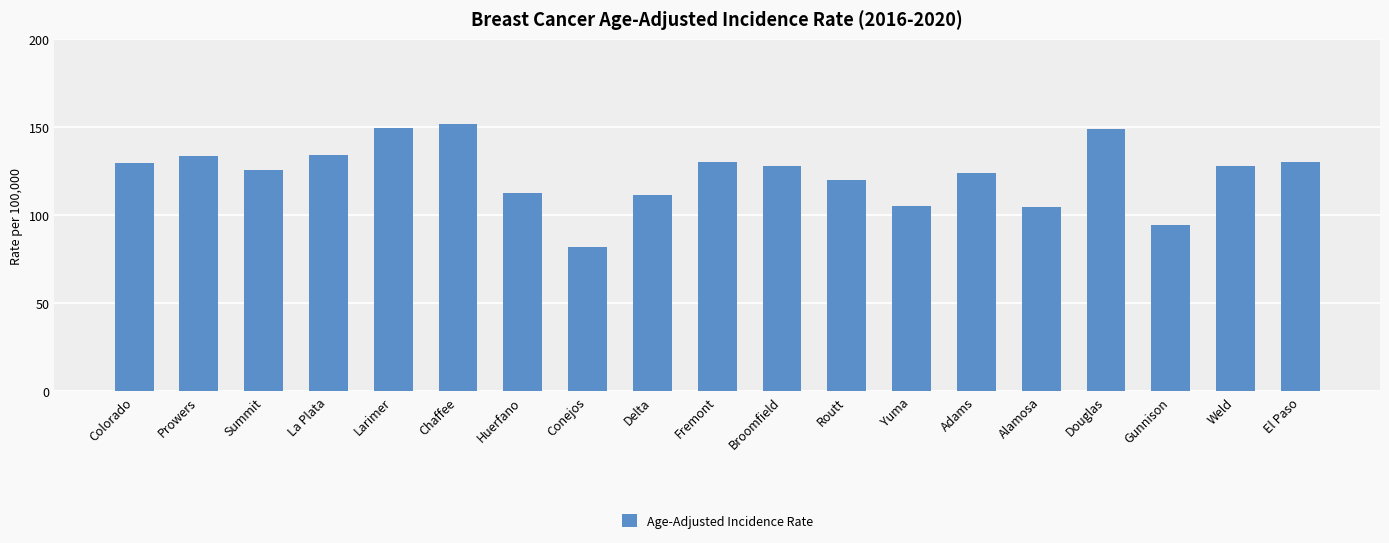

What is the difference between the maximum and minimum values?

69.7